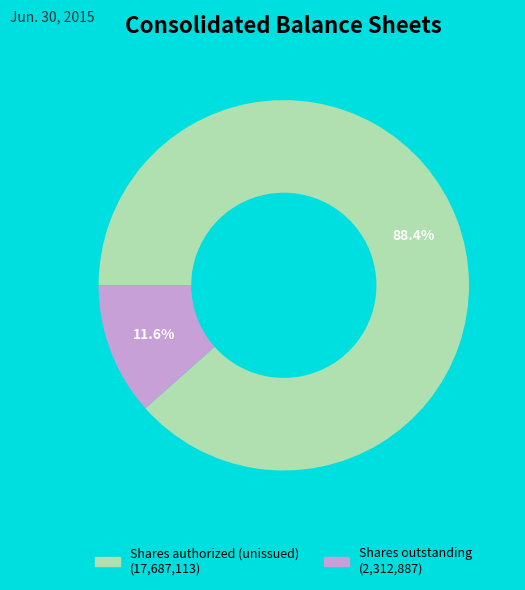

Does any single category account for the majority?

Yes